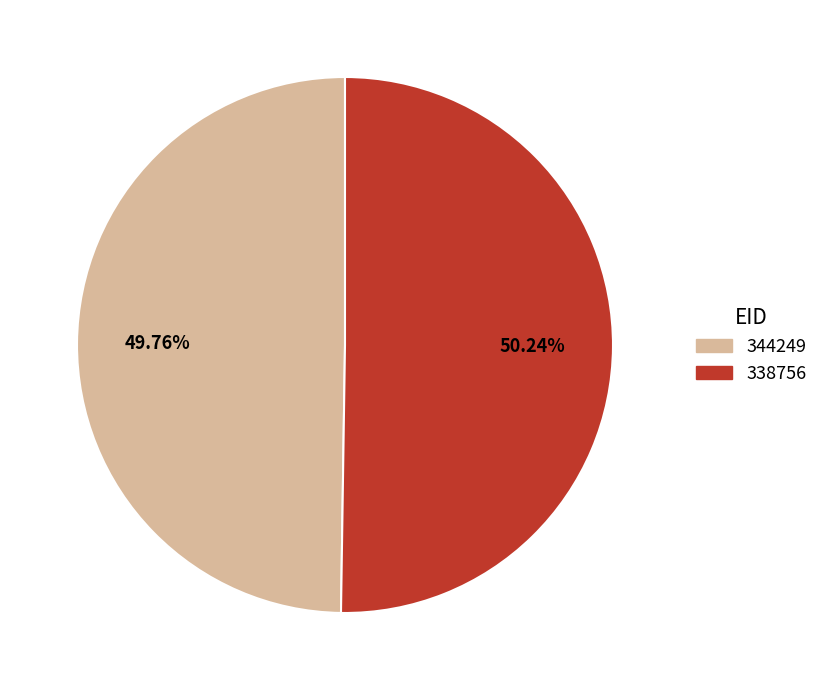

How many slices are in this pie chart?

2